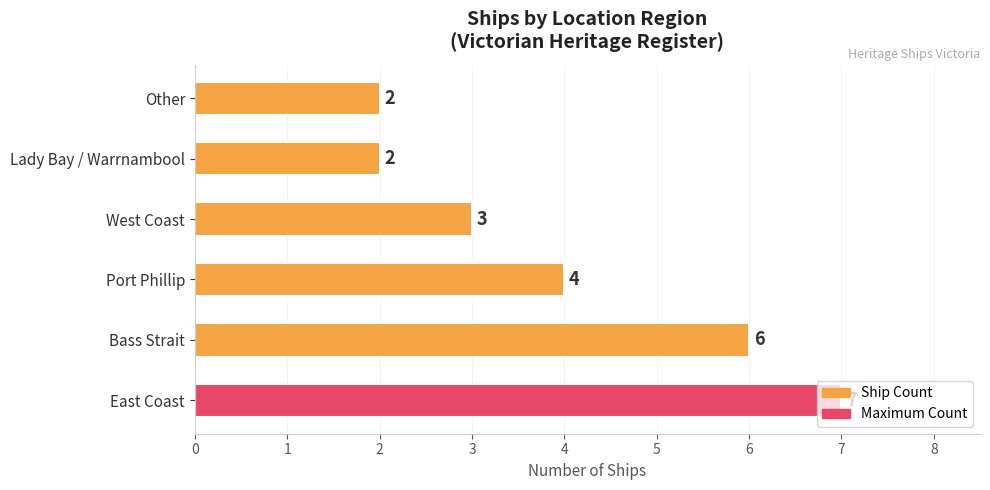

Between Port Phillip and Bass Strait, which is larger?

Bass Strait